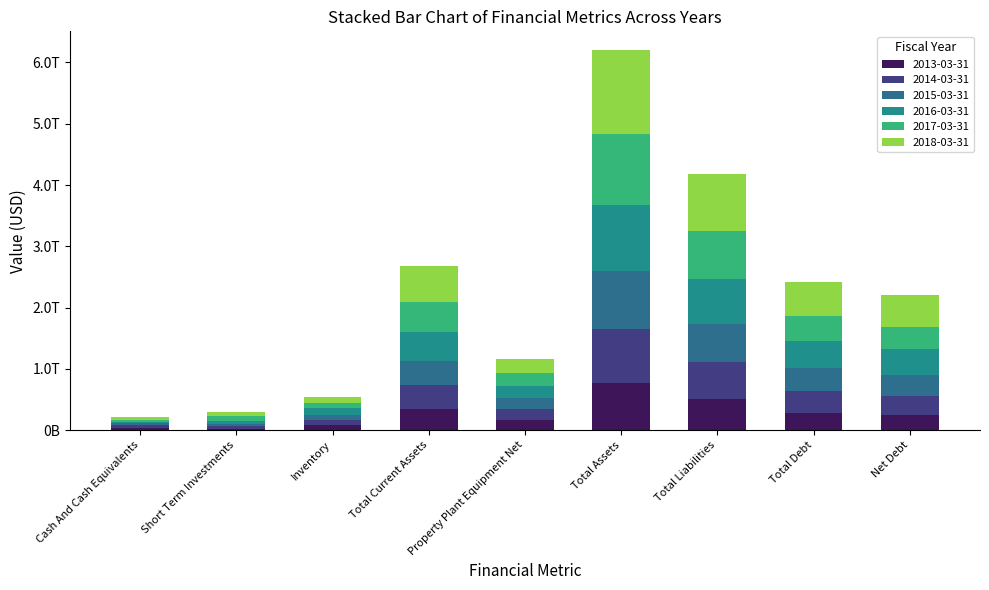

Is it true that 2015-03-31 equals 185196300000 at Property Plant Equipment Net?

True